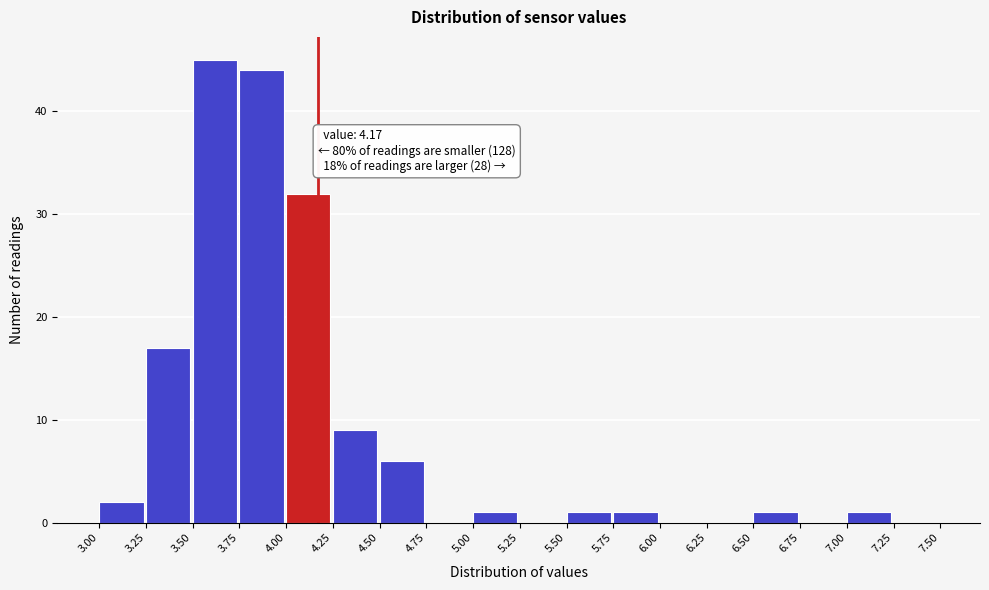

Which range on the x-axis has the tallest bar?

3.50 to 3.75